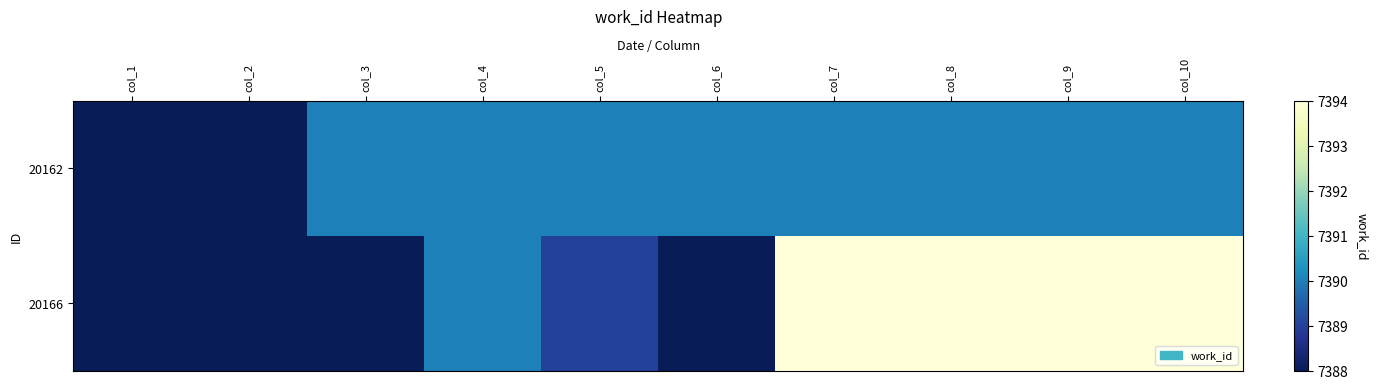

Count the number of categories in the chart.

10